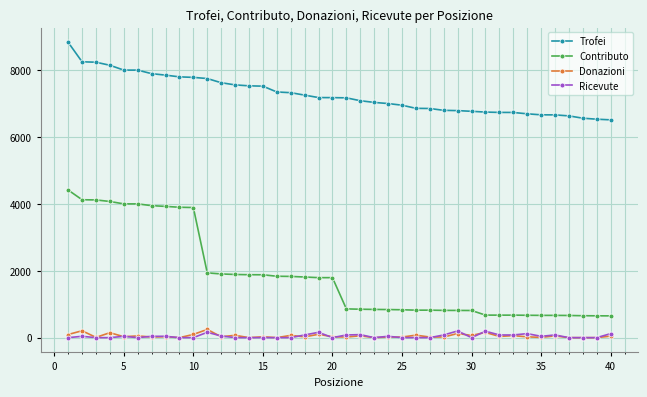

At how many categories does at least one series exceed 5020?

40